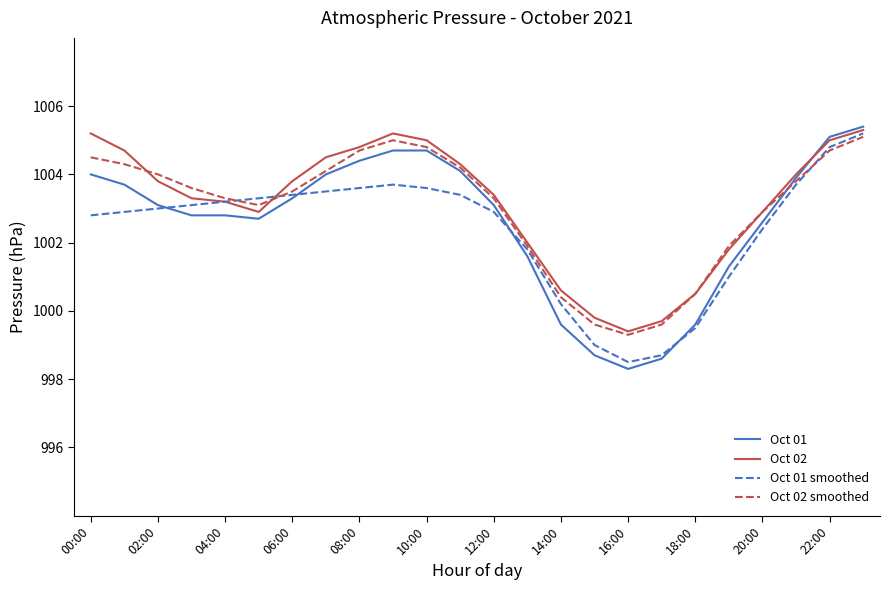

True or false: Oct 02 smoothed has more than 0 interior local peaks.

True